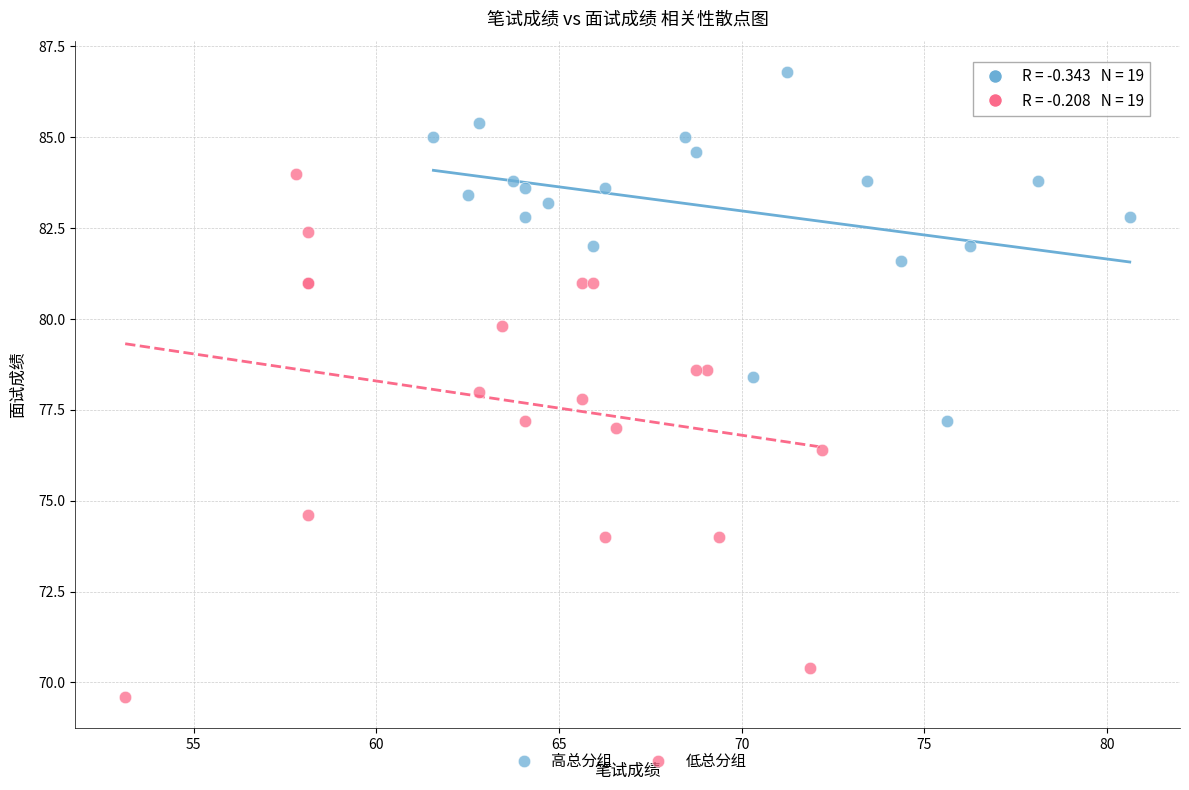

Which series has the widest spread of Y values?

低总分组